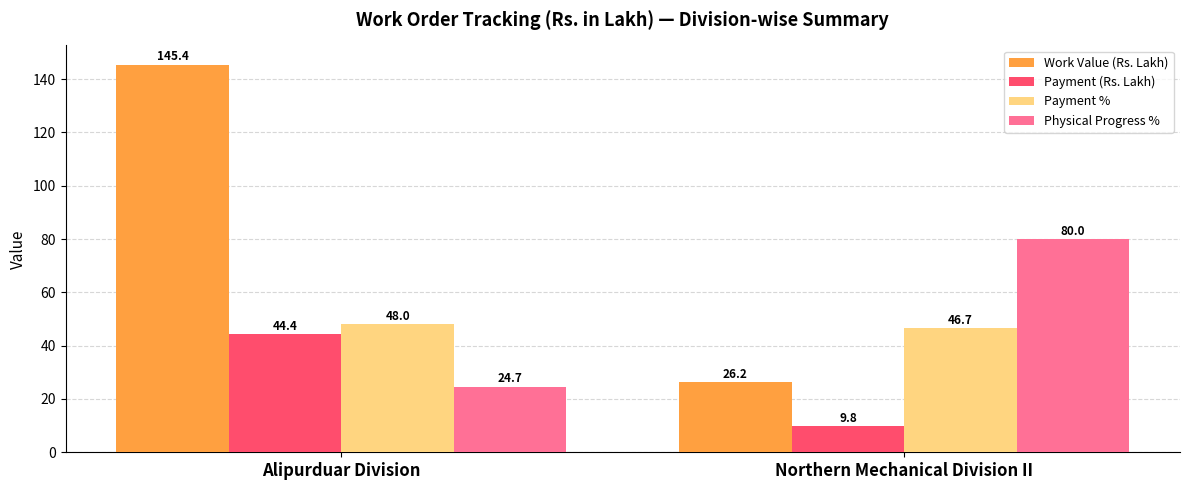

How many values in the Payment % series are below 48?

1